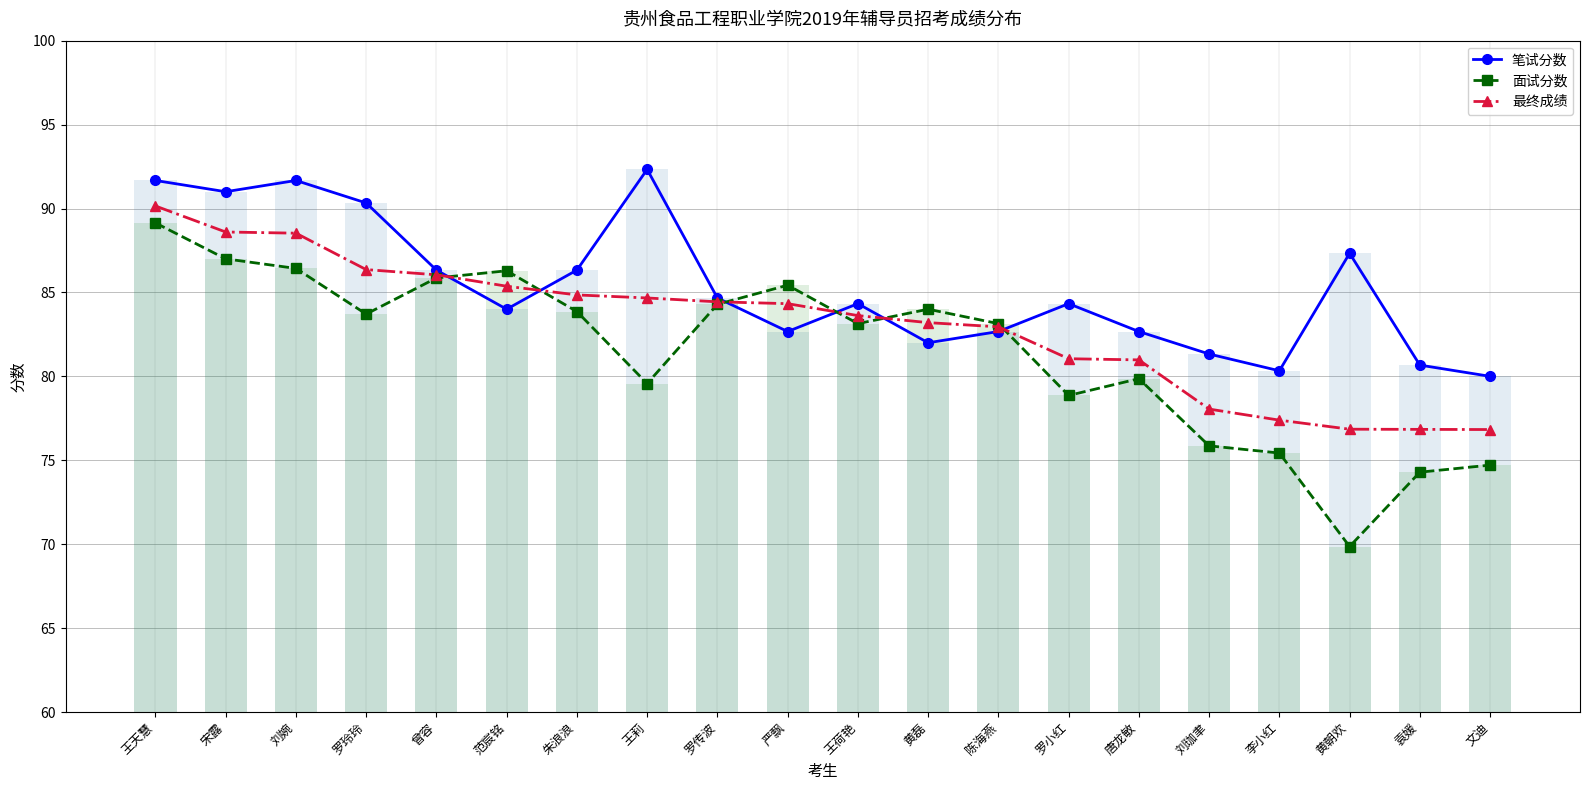

What is the average value of the 最终成绩 series?

83.1